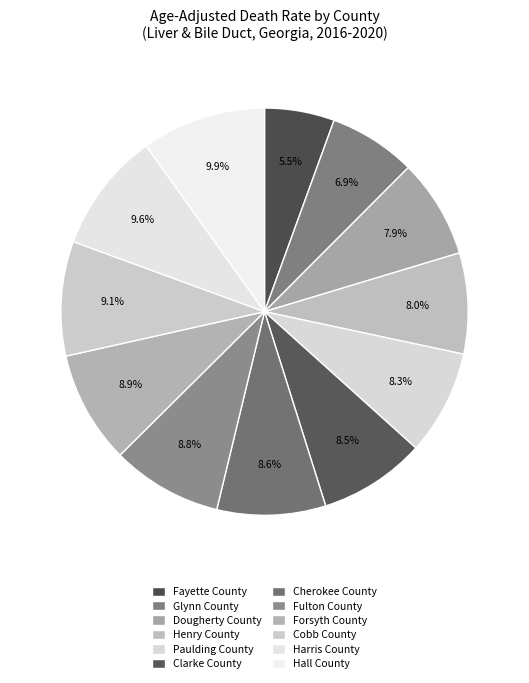

Does Fulton County represent more than half of the total?

No